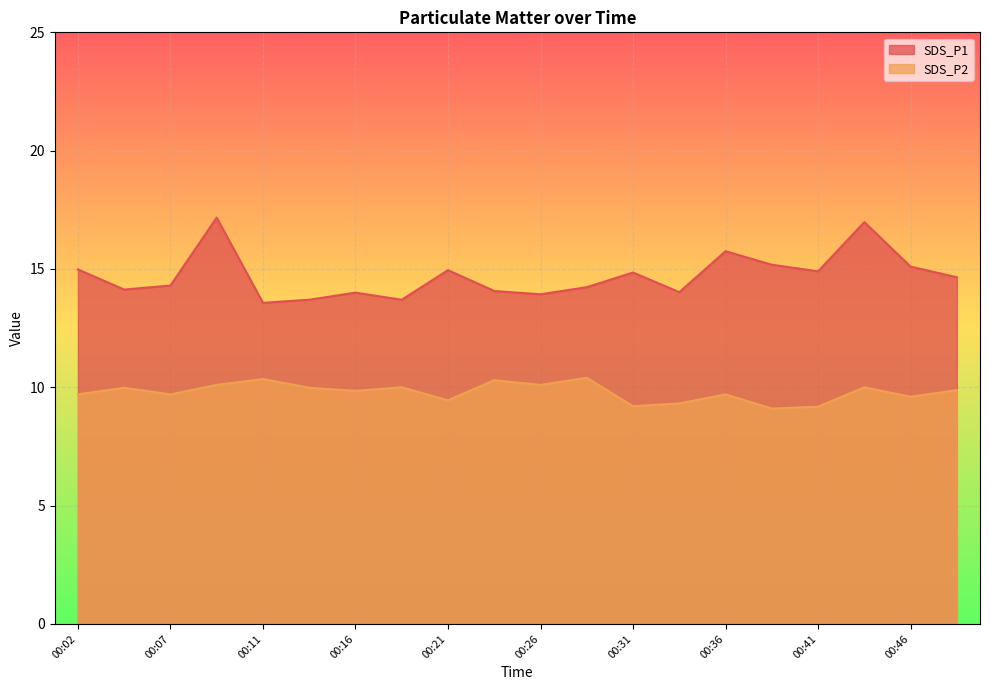

What is the lowest value of the SDS_P1 series?

13.6